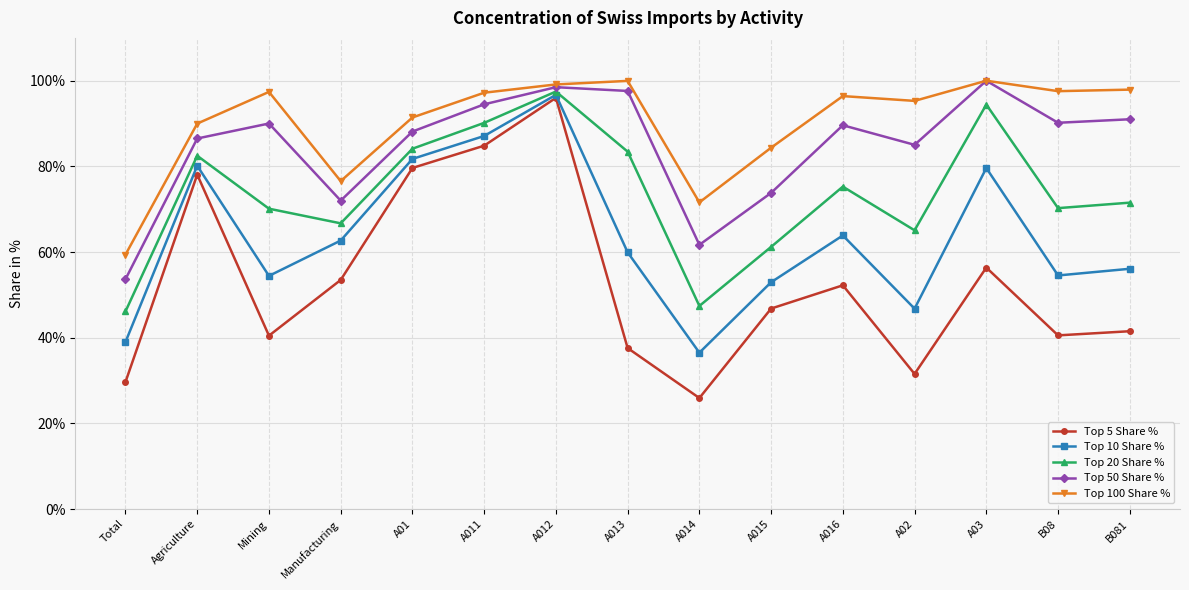

What is the spread (max minus min) of values at Agriculture?

11.9